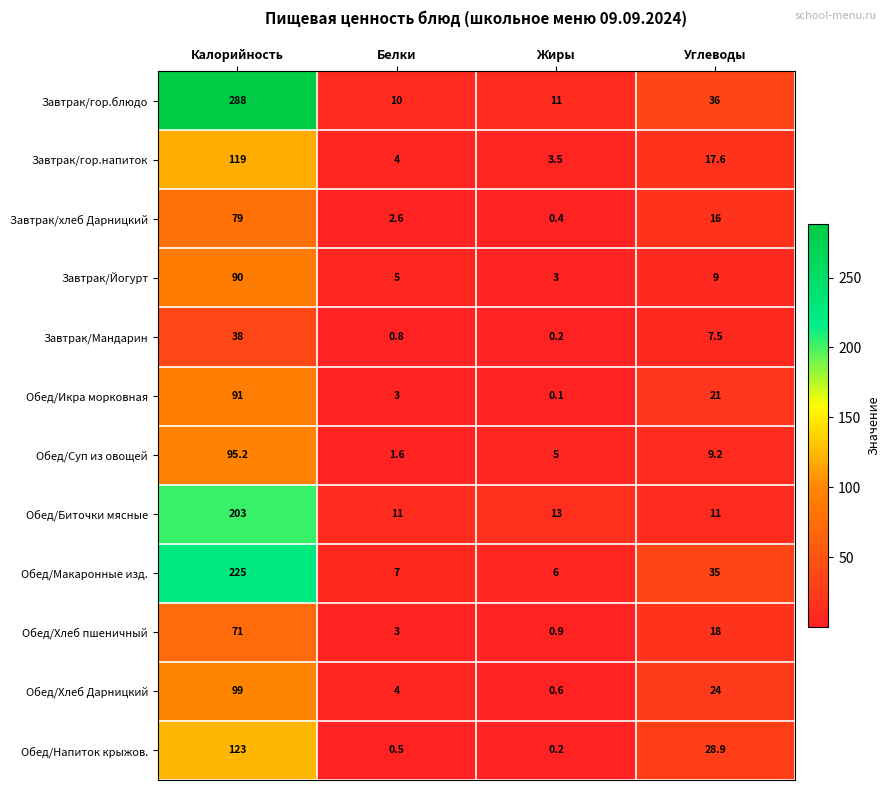

Rank the series by their maximum value, from lowest to highest.

Завтрак/Мандарин, Обед/Хлеб пшеничный, Завтрак/хлеб Дарницкий, Завтрак/Йогурт, Обед/Икра морковная, Обед/Суп из овощей, Обед/Хлеб Дарницкий, Завтрак/гор.напиток, Обед/Напиток крыжов., Обед/Биточки мясные, Обед/Макаронные изд., Завтрак/гор.блюдо